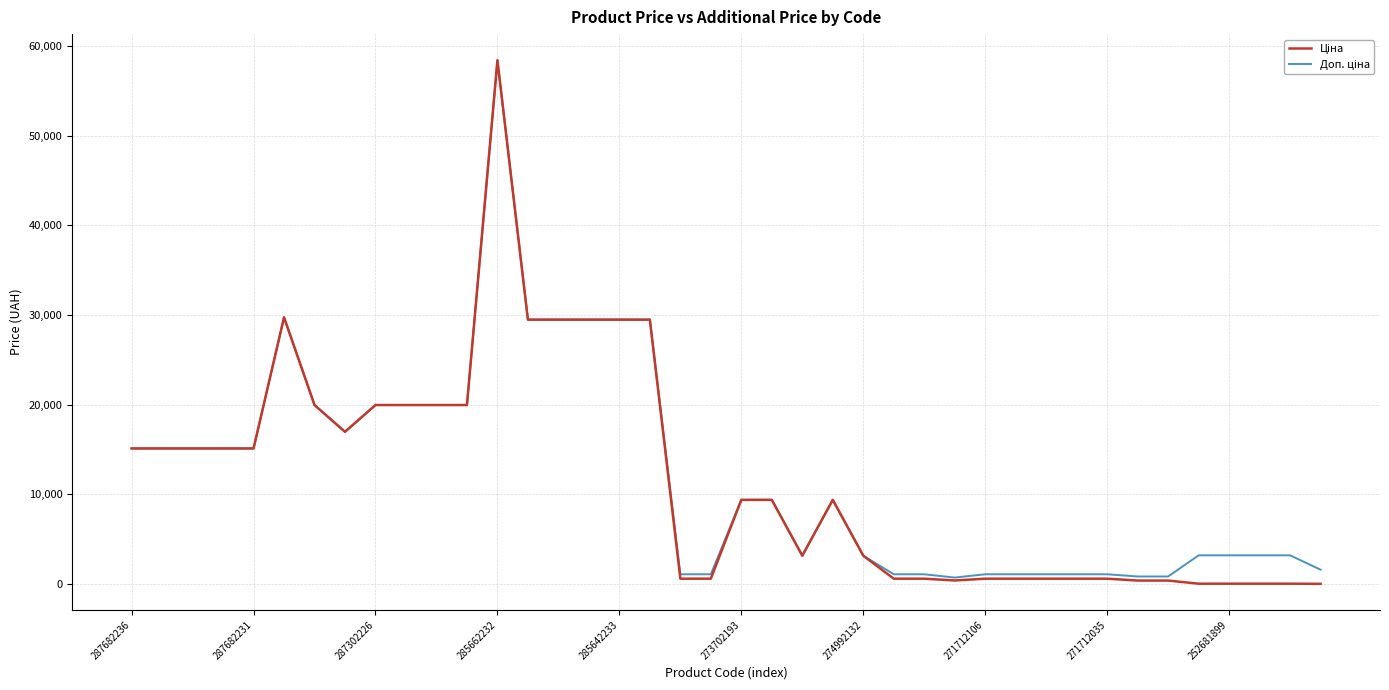

Is this an area chart (filled region under the line)?

No